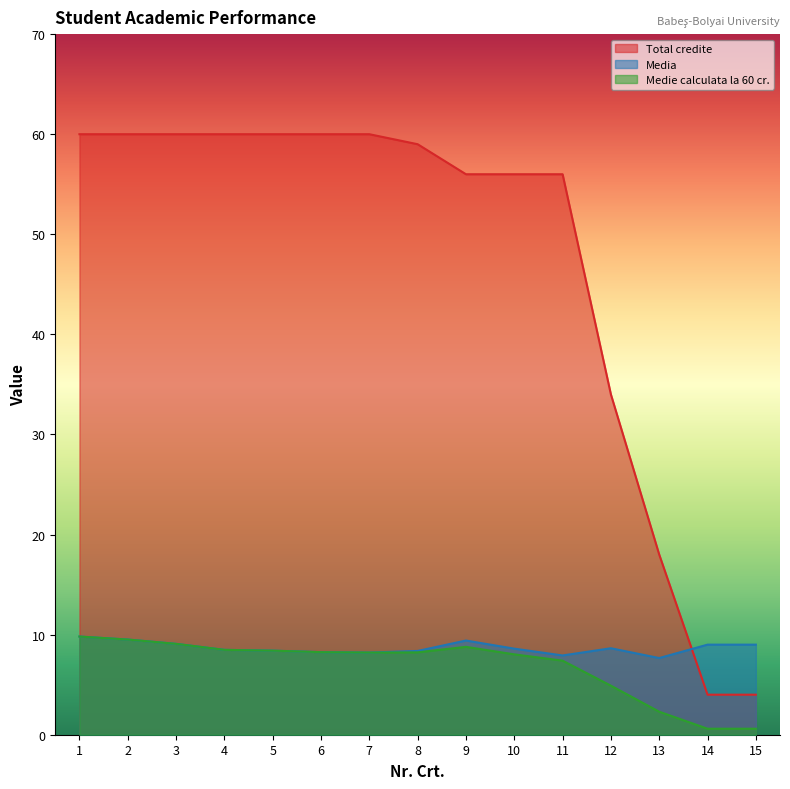

At which label does Total credite first exceed 59?

1